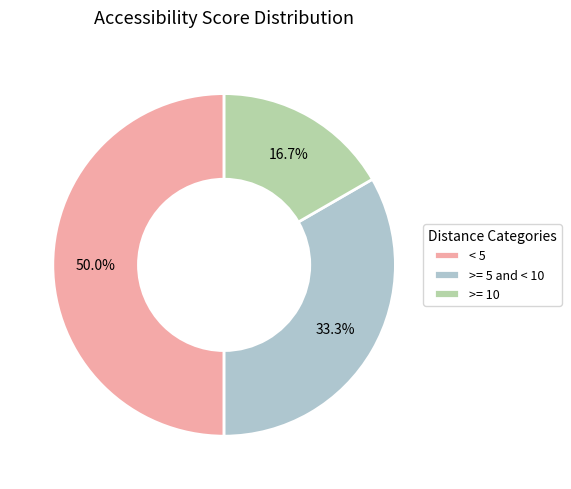

Does >= 5 and < 10 represent more than half of the total?

No